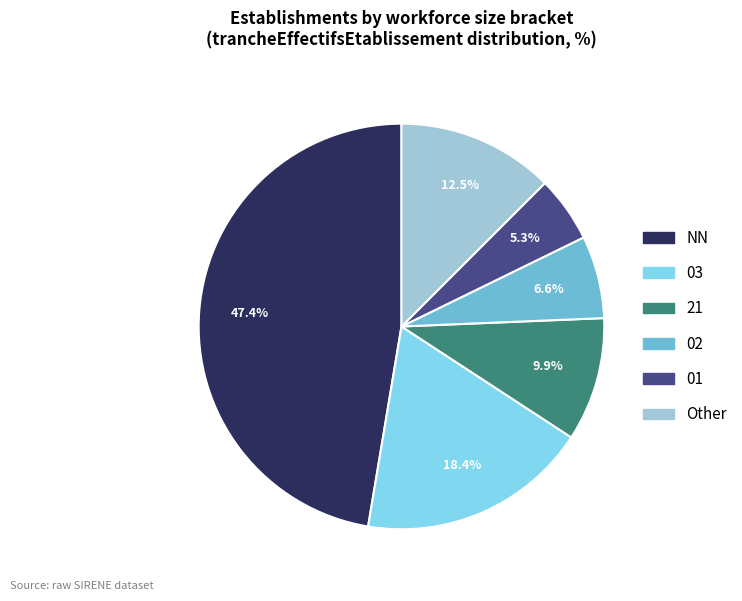

Is there a majority slice in this chart?

No